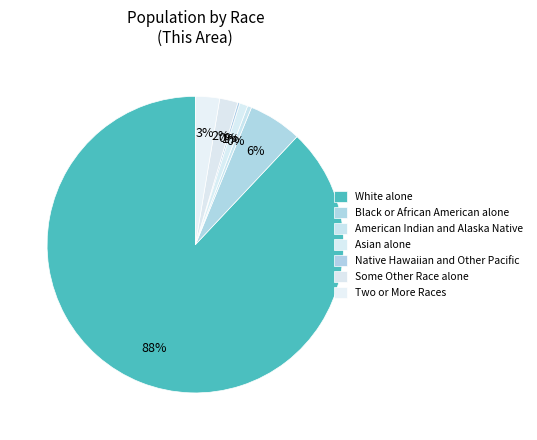

To the nearest percent, what percentage of the pie is Asian alone?

1%